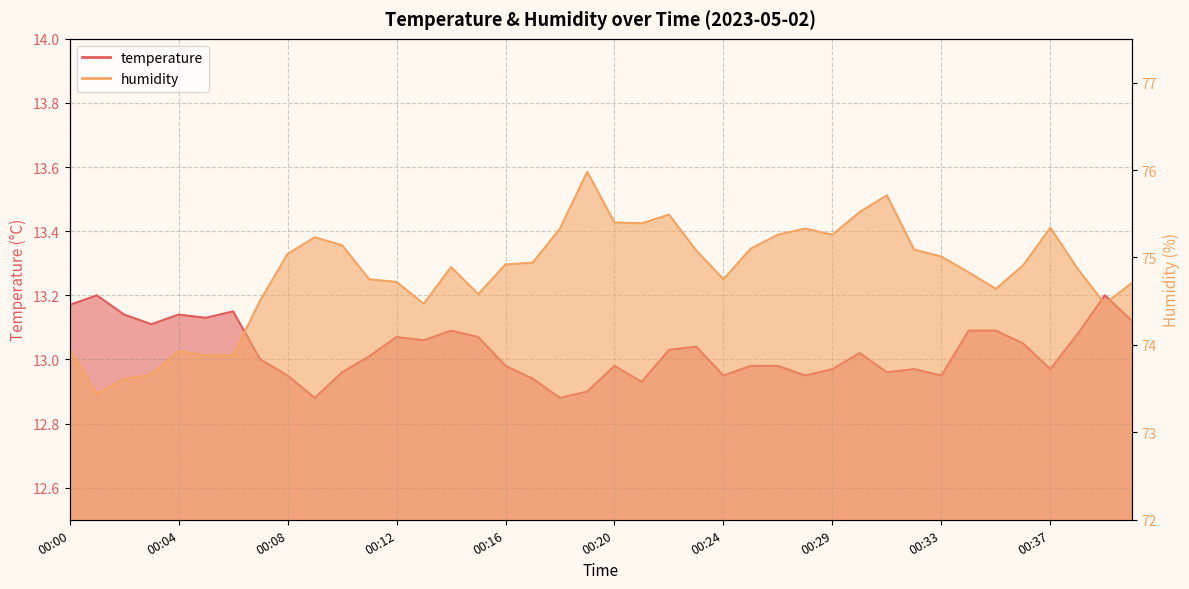

What is the difference between the maximum and minimum values in the temperature series?

0.3